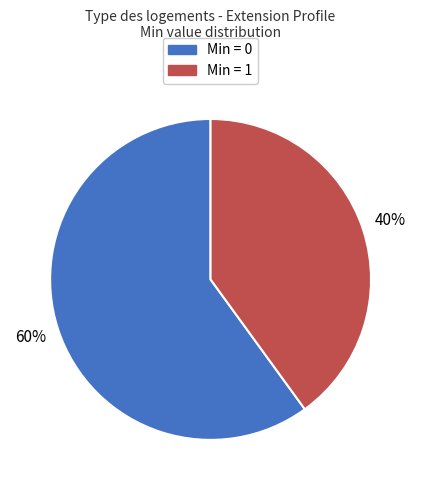

To the nearest percent, what is the difference between the largest and smallest slice percentages?

20%